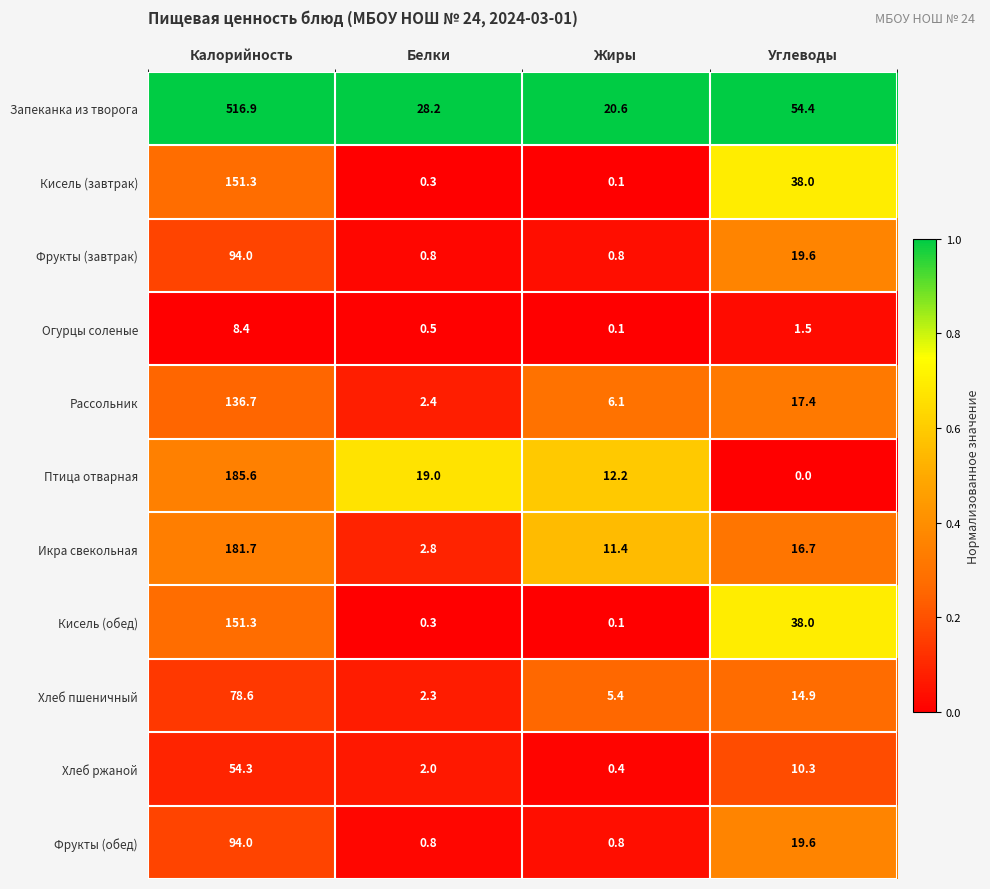

Which series has the largest total across all categories?

Запеканка из творога